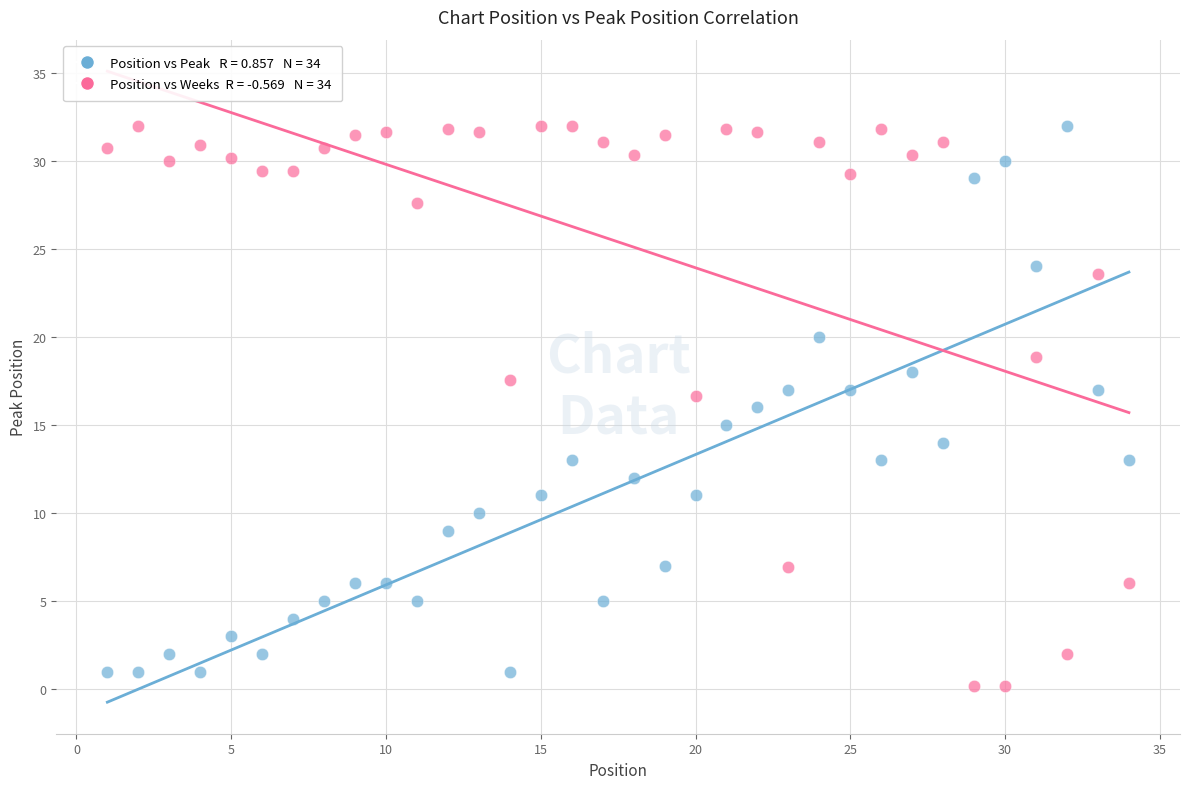

Across all data points, what is the range of Y values (max minus min)?

31.8